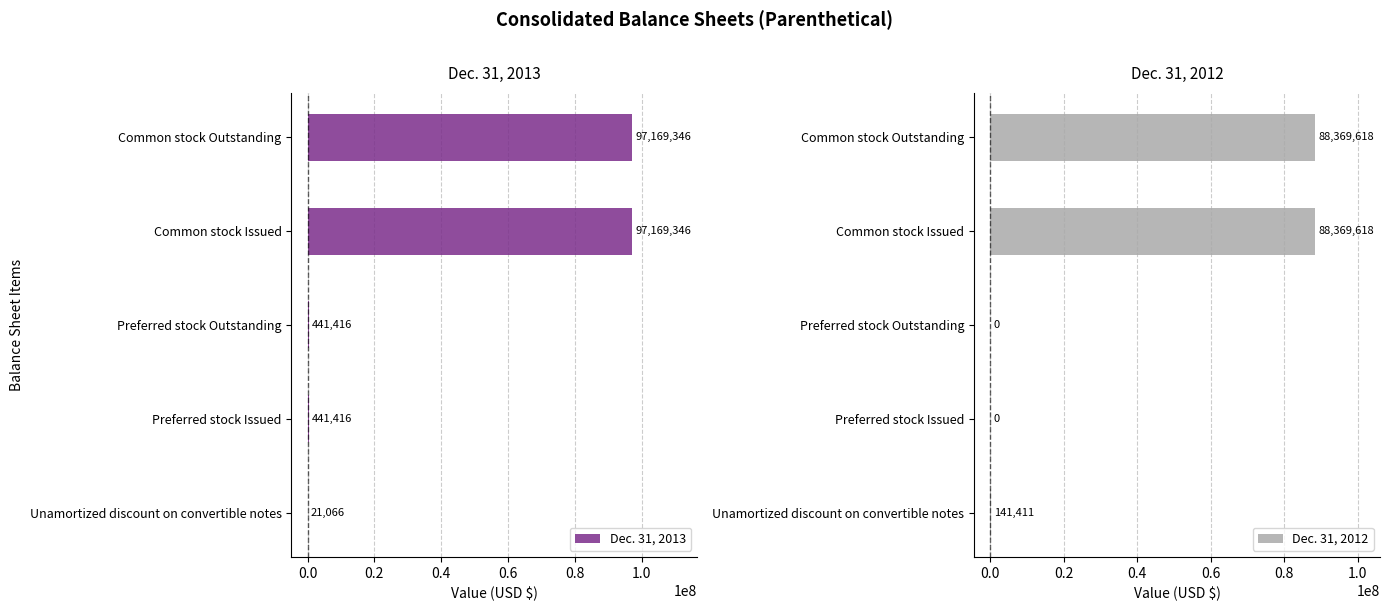

Which series has the largest range (max minus min)?

Dec. 31, 2013